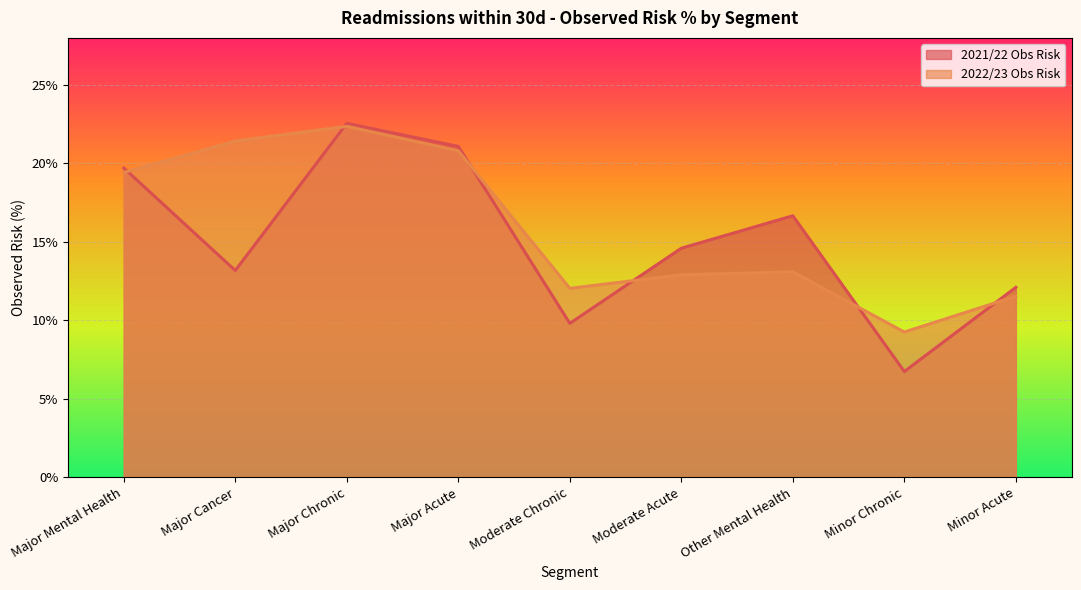

At how many categories does at least one series exceed 21?

3